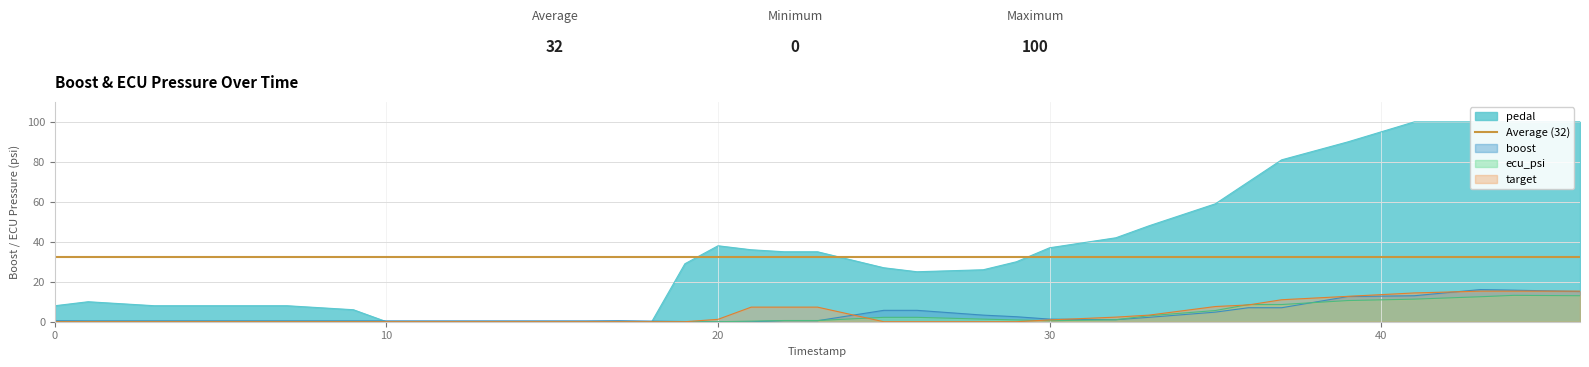

True or false: target has more than 0 points higher than both neighbors.

False